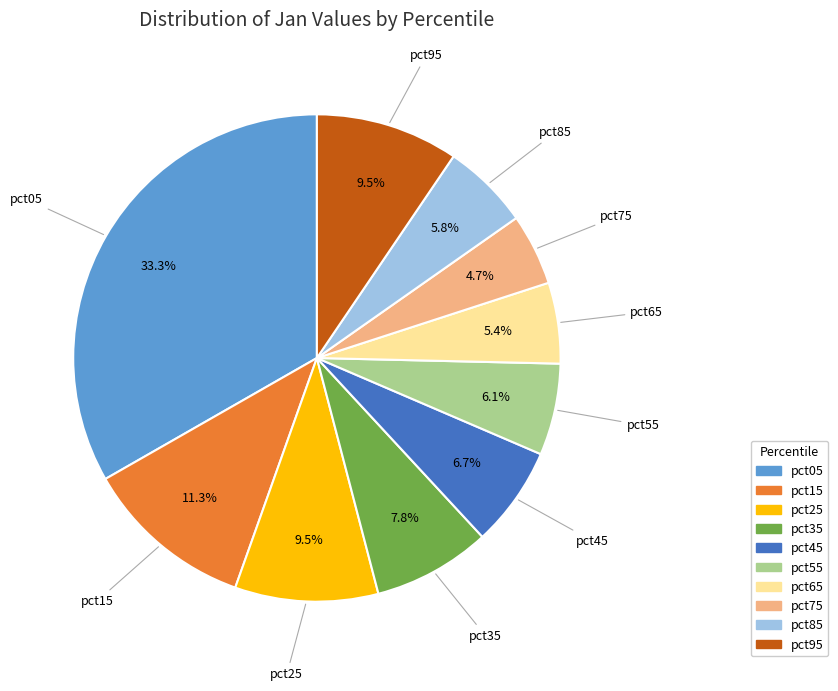

Which slice is the smallest?

pct75